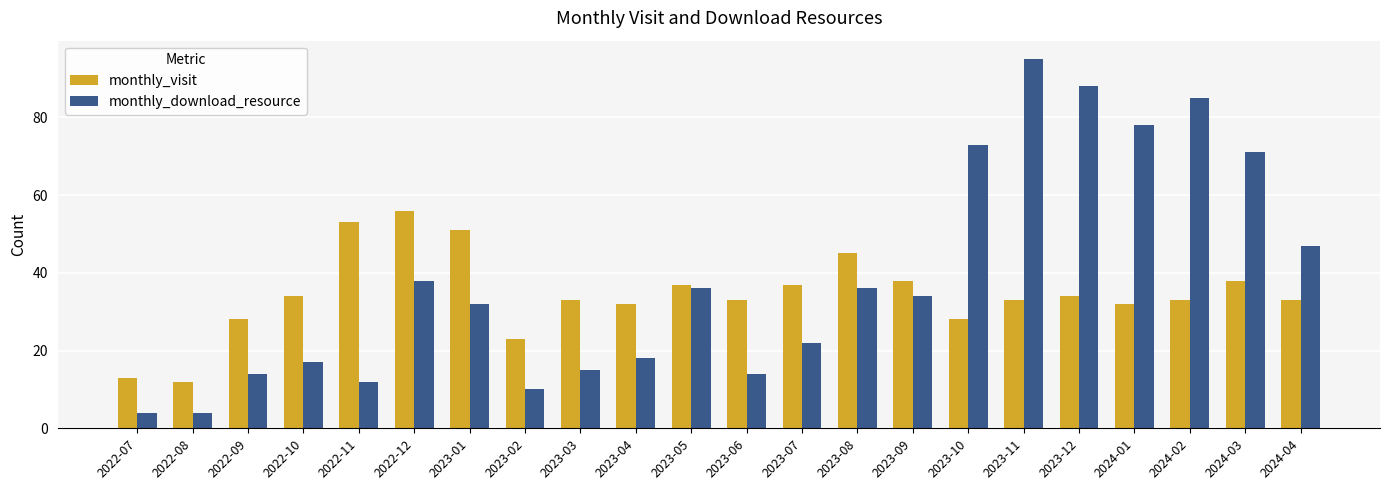

Is the value of monthly_visit at 2023-03 greater than the value of monthly_download_resource at 2023-04?

Yes